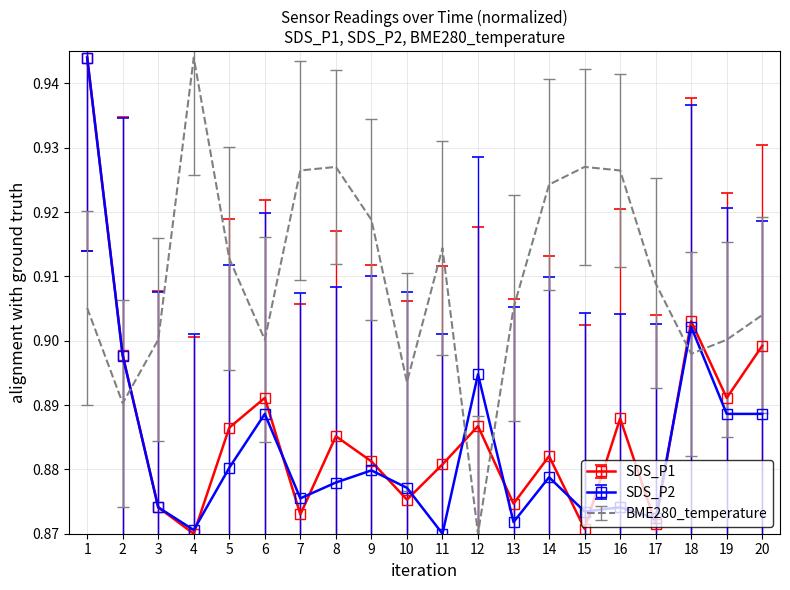

Where is the first local minimum for BME280_temperature?

2